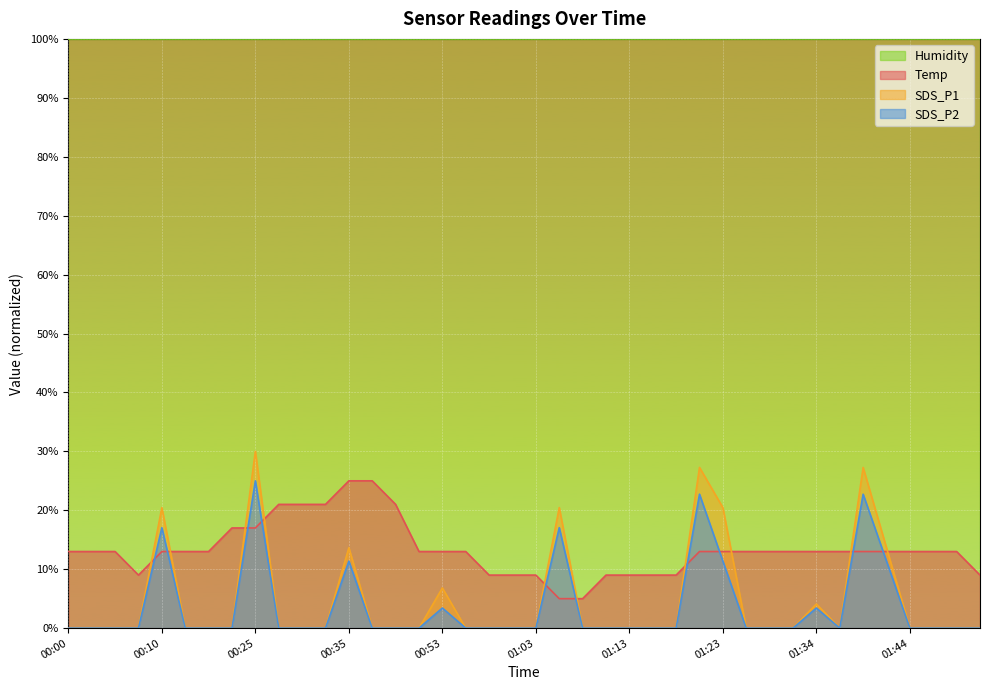

Which category has the lowest value in the SDS_P2 series?

00:00